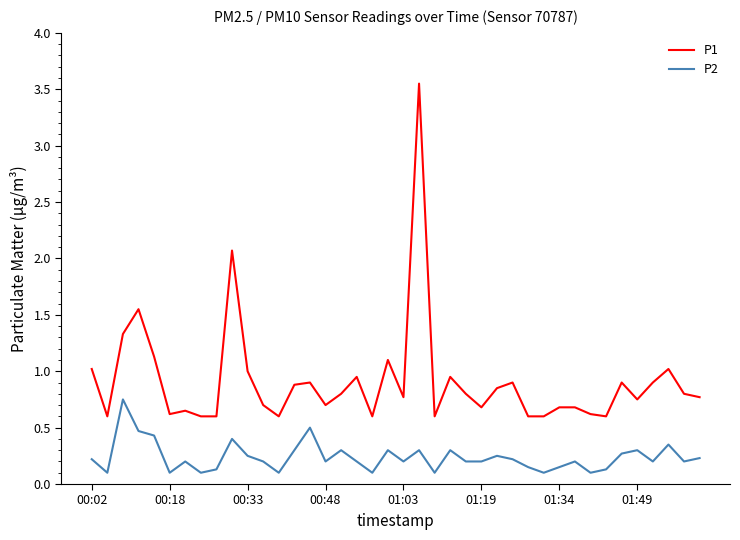

Rank the series by their average value, from lowest to highest.

P2, P1